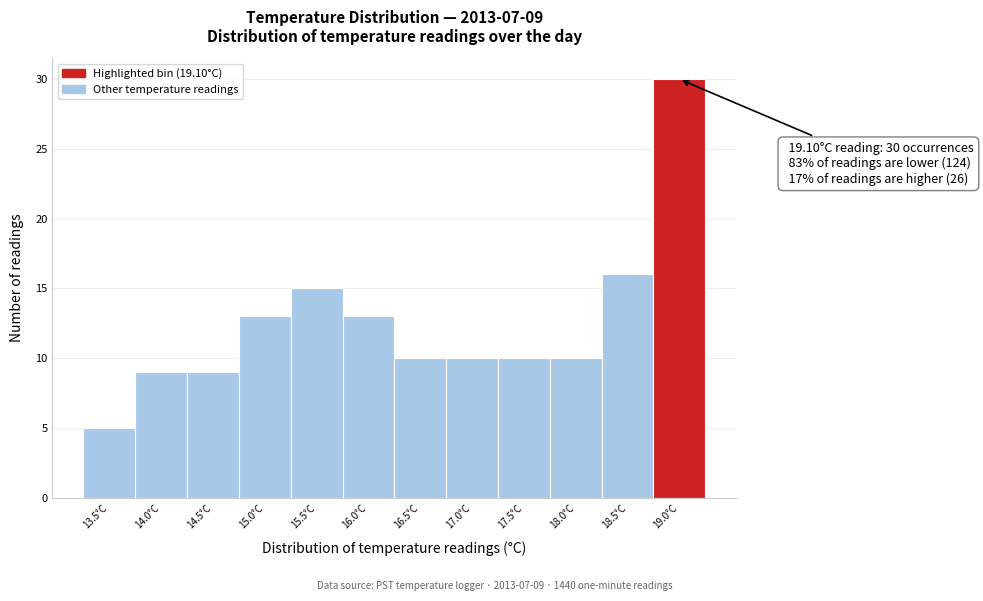

Reading left to right, extract all data points from this chart.

5	9	9	13	15	13	10	10	10	10	16	30